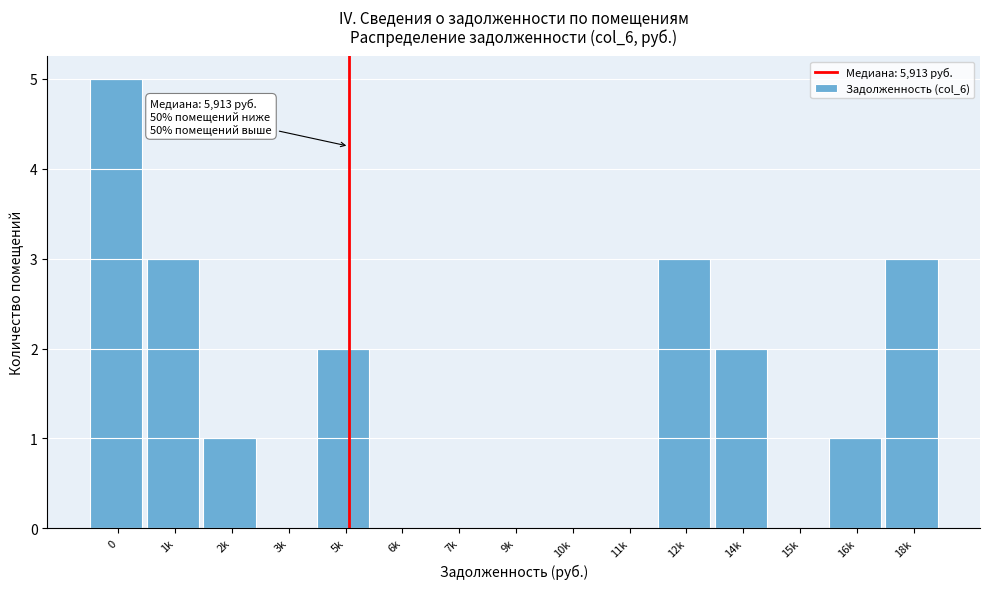

Reading left to right, list all the values displayed in this chart.

0=5	1k=3	2k=1	3k=0	5k=2	6k=0	7k=0	9k=0	10k=0	11k=0	12k=3	14k=2	15k=0	16k=1	18k=3